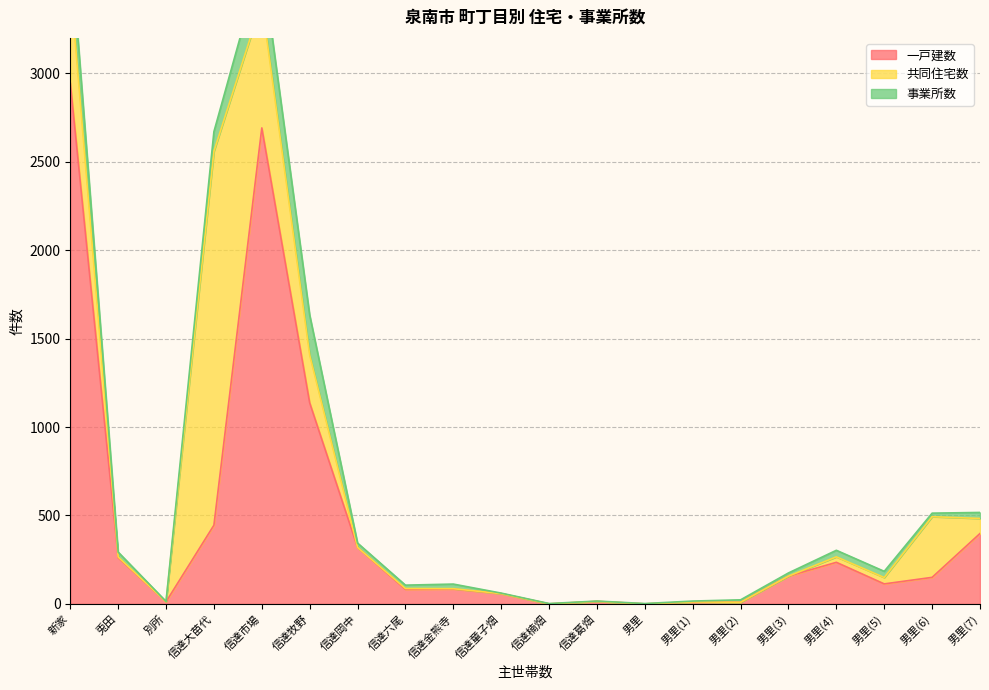

What is the label of the 5th point from the right?

男里(3)